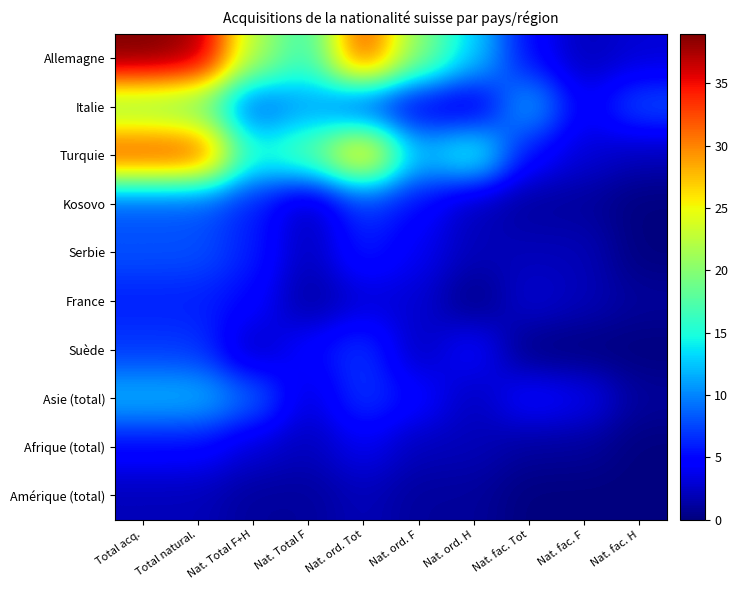

Rank the series by their maximum value, from lowest to highest.

Amérique (total), Afrique (total), France, Suède, Kosovo, Serbie, Asie (total), Italie, Turquie, Allemagne